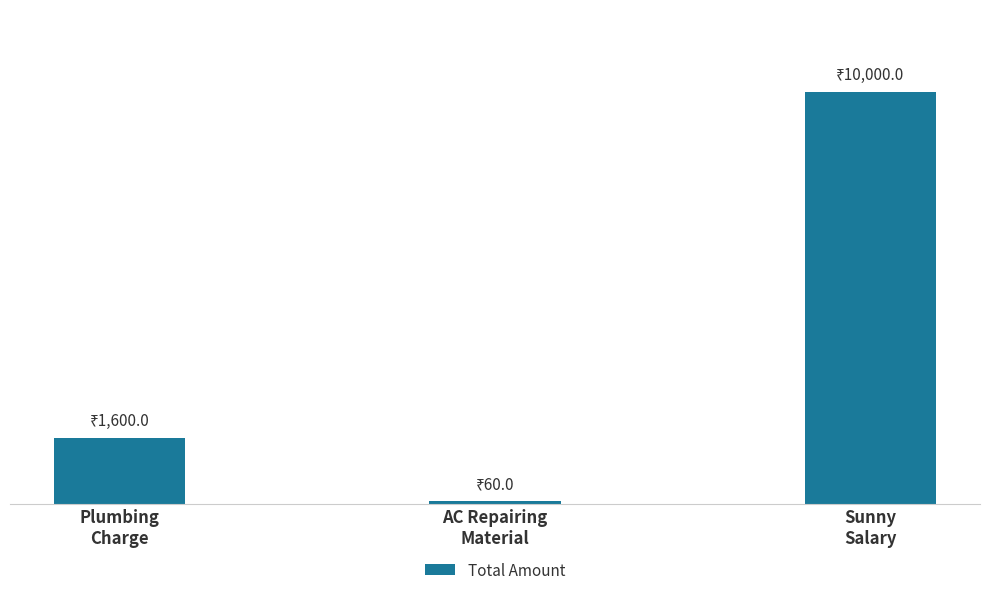

Reading left to right, transcribe all the data shown in this chart.

Plumbing
Charge=1600	AC Repairing
Material=60	Sunny
Salary=10000